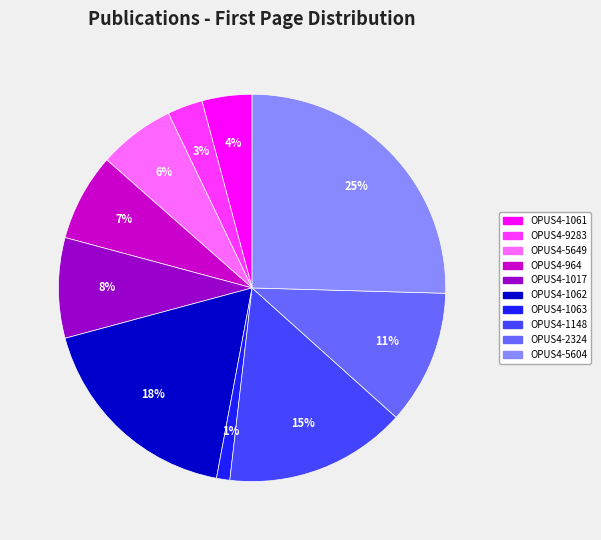

Combined, do OPUS4-1148 and OPUS4-1061 account for over 50%?

No